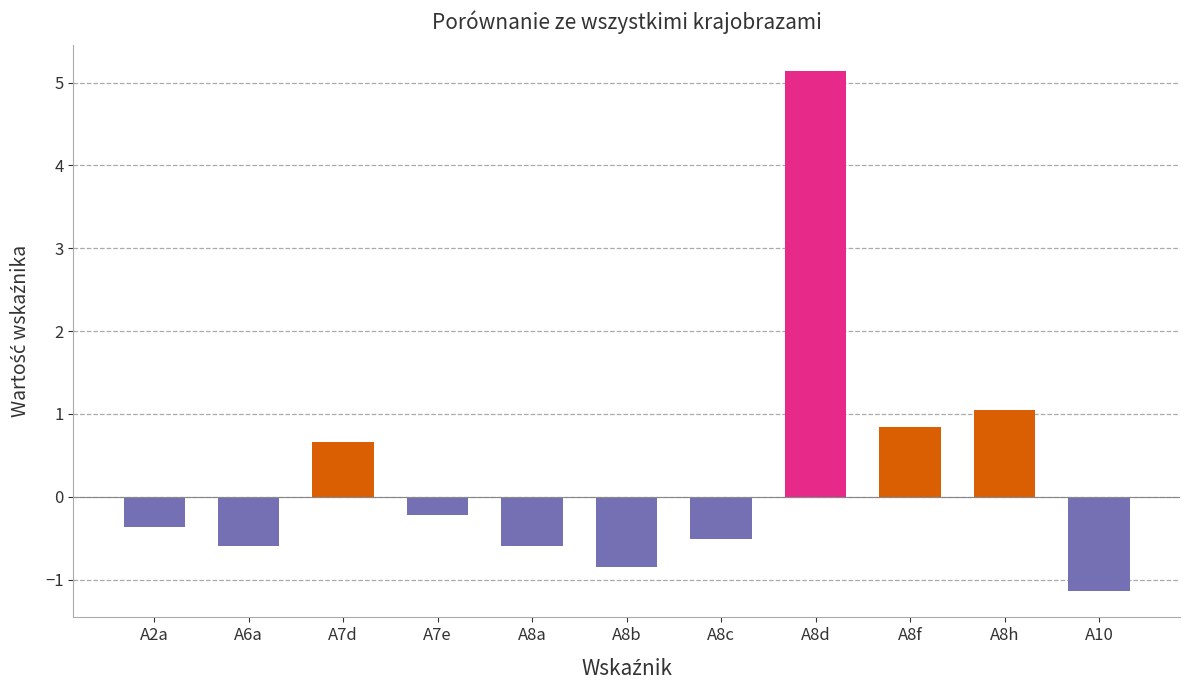

How many bars are there in total?

11